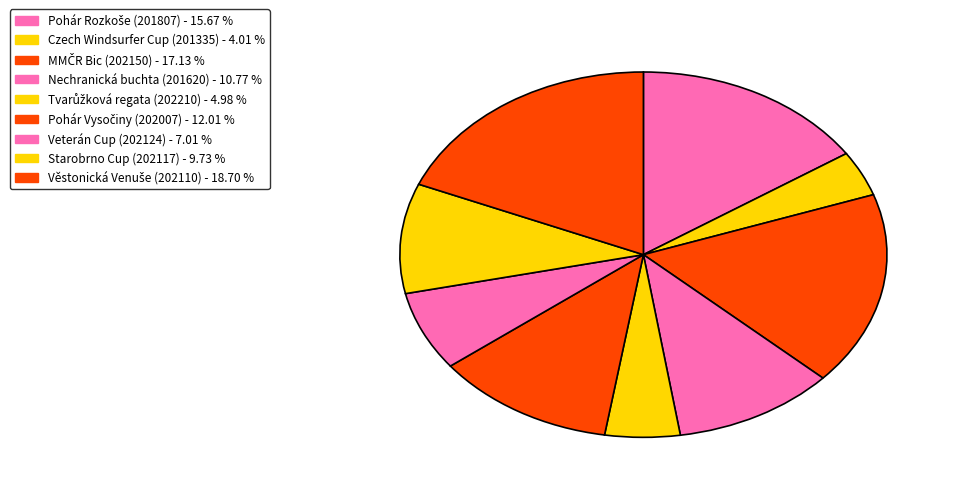

What is the smallest slice in the pie chart?

Czech Windsurfer Cup (201335)